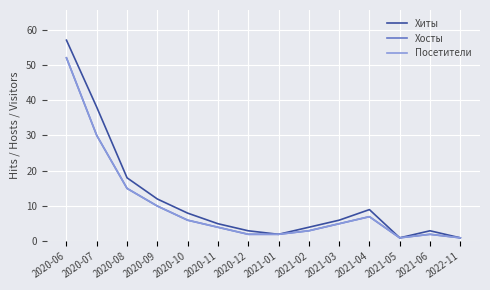

What is the label of the 10th point from the right?

2020-10